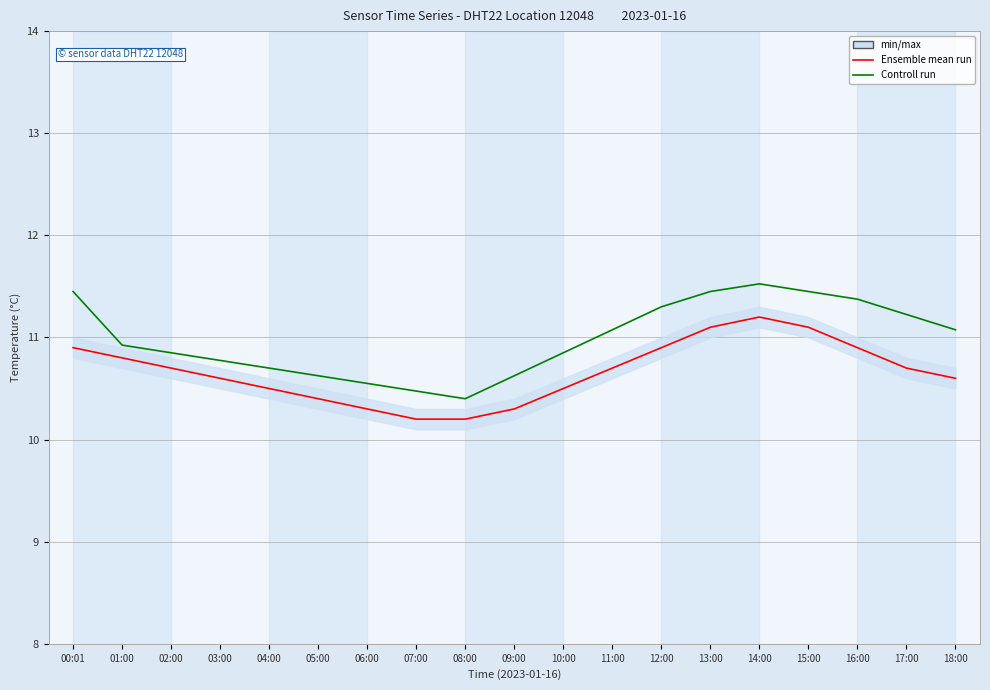

Is the value of Controll run at 16:00 greater than the value of Ensemble mean run at 17:00?

Yes